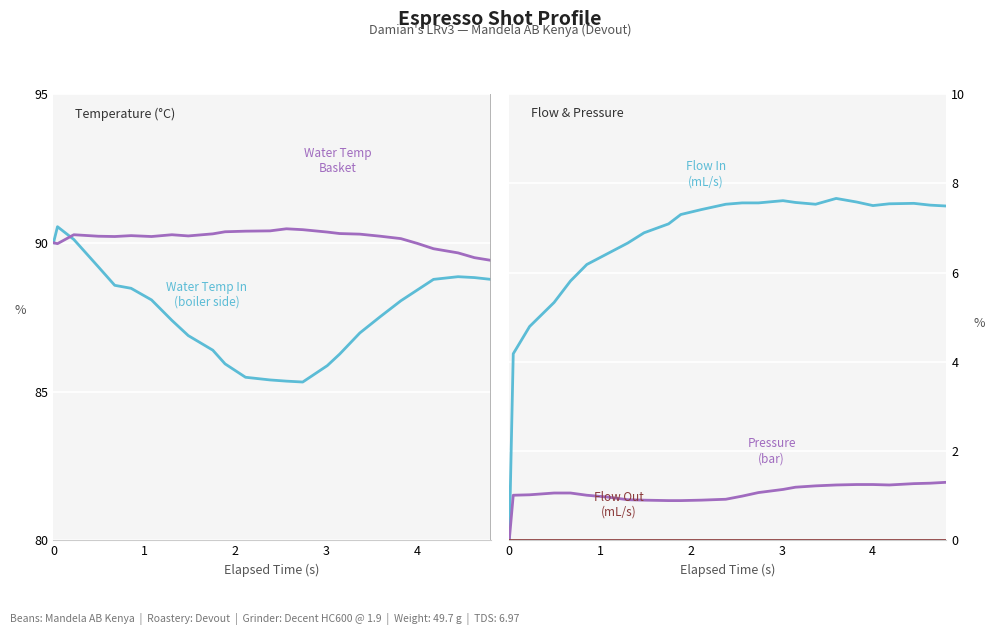

Reading left to right, list all the values displayed in this chart.

water_temperature_in: 90.0	90.5	90.1	89.2	88.6	88.5	88.1	87.4	86.9	86.4	85.9	85.5	85.4	85.3	85.3	85.9	86.3	87.0	87.5	88.0	88.4	88.8	88.9	88.8	88.8
water_temperature_basket: 90.0	90.0	90.3	90.2	90.2	90.2	90.2	90.3	90.2	90.3	90.4	90.4	90.4	90.5	90.4	90.4	90.3	90.3	90.2	90.1	90.0	89.8	89.7	89.5	89.4
flow_in: 0.0	4.2	4.8	5.3	5.8	6.2	6.4	6.7	6.9	7.1	7.3	7.4	7.5	7.6	7.6	7.6	7.6	7.5	7.7	7.6	7.5	7.5	7.5	7.5	7.5
pressure: 0.0	1.0	1.0	1.1	1.1	1.0	1.0	0.9	0.9	0.9	0.9	0.9	0.9	1.0	1.1	1.1	1.2	1.2	1.2	1.2	1.2	1.2	1.3	1.3	1.3
flow_out: 0.0	0.0	0.0	0.0	0.0	0.0	0.0	0.0	0.0	0.0	0.0	0.0	0.0	0.0	0.0	0.0	0.0	0.0	0.0	0.0	0.0	0.0	0.0	0.0	0.0